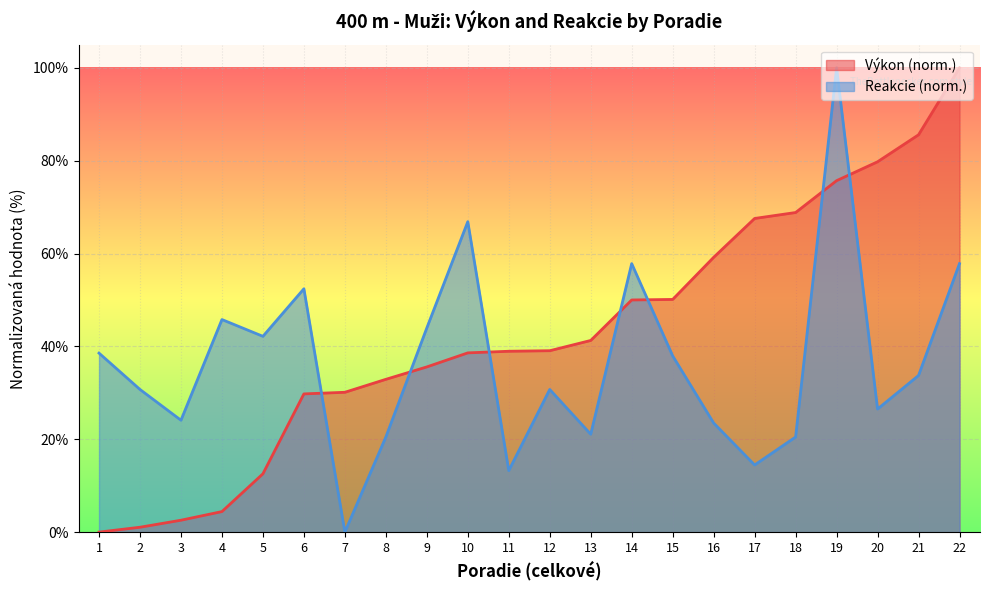

Which has a higher value, 6 or 15?

15